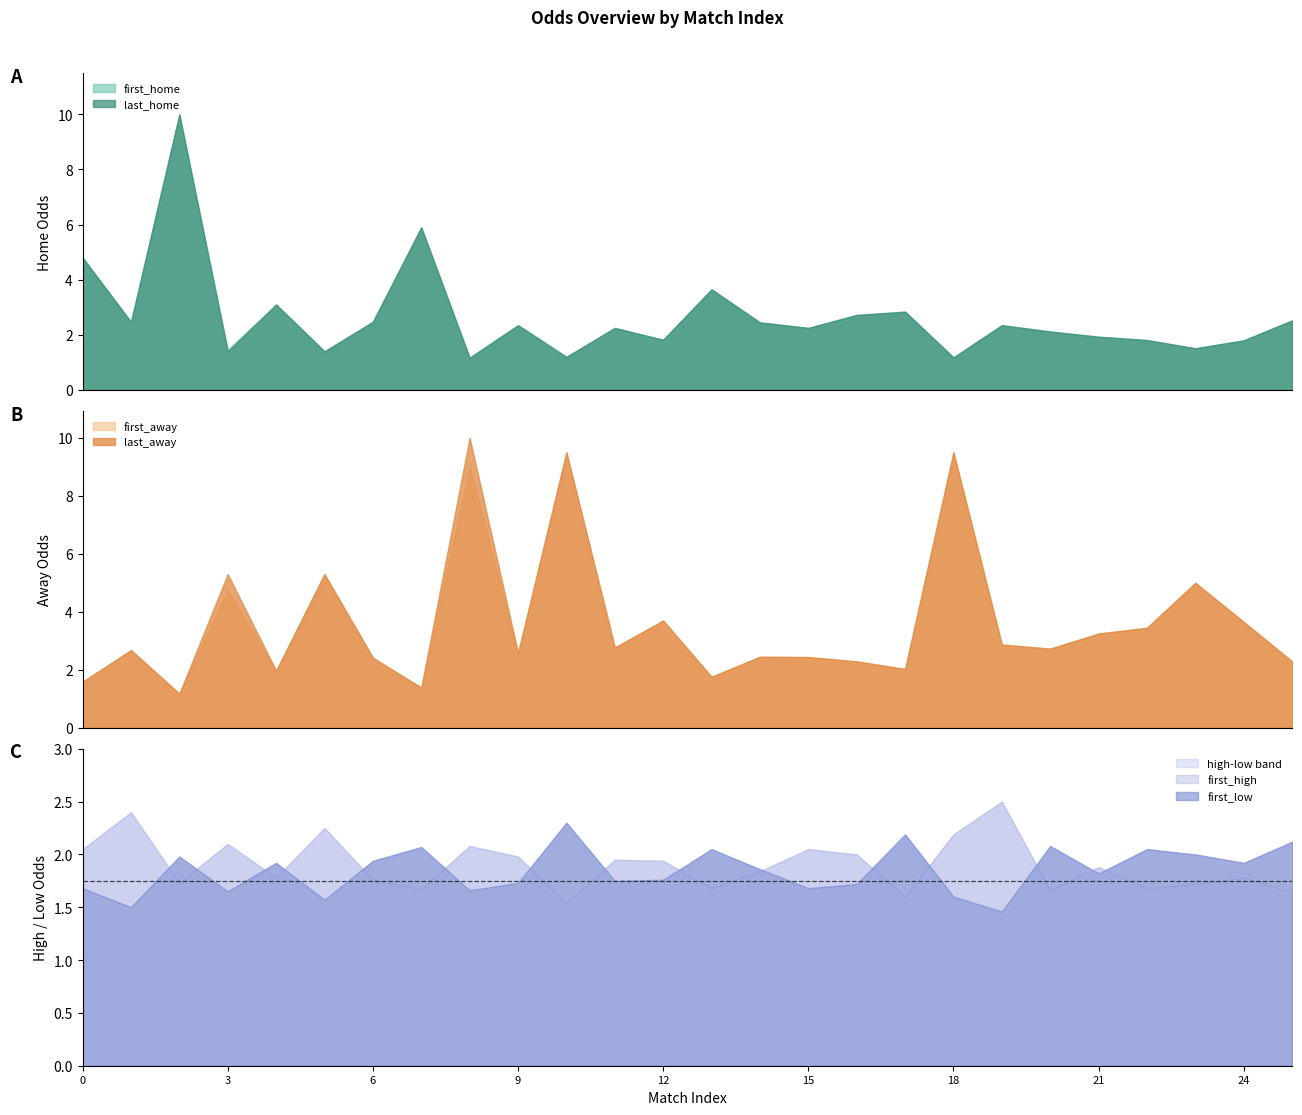

How many lines are shown in the chart?

6